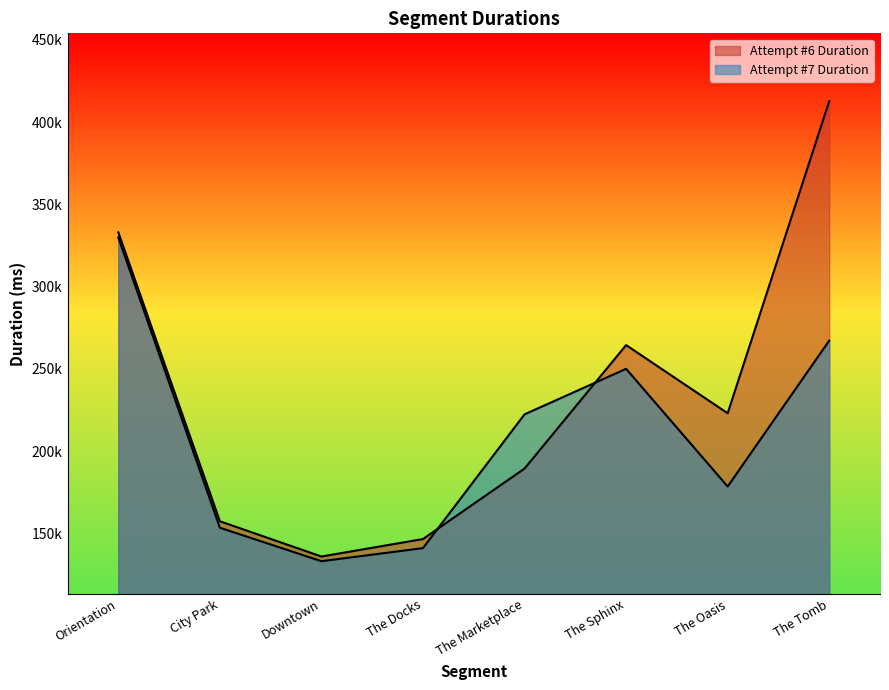

Where do Attempt #7 Duration and Attempt #6 Duration first cross each other?

The Docks and The Marketplace